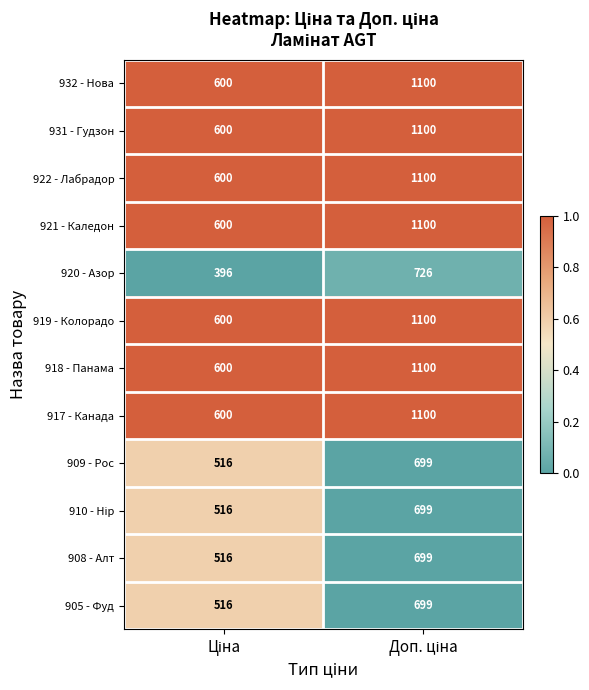

What is the maximum value shown in the chart?

1100